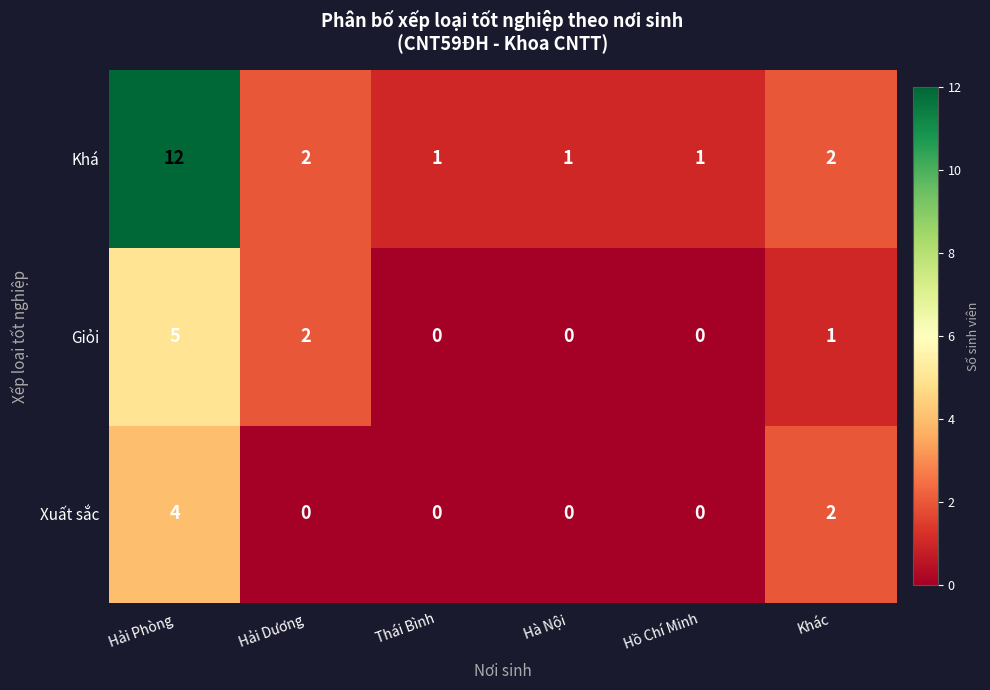

Reading left to right, list all the values displayed in this chart.

Khá: 12	2	1	1	1	2
Giỏi: 5	2	0	0	0	1
Xuất sắc: 4	0	0	0	0	2